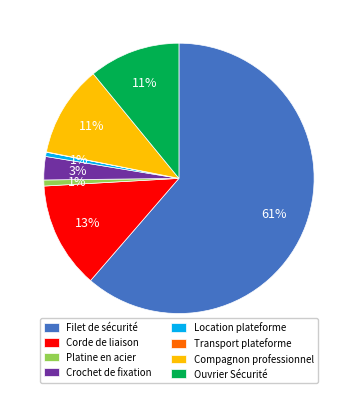

To the nearest percent, what is the difference between the Platine en acier and Corde de liaison slice percentages?

12%